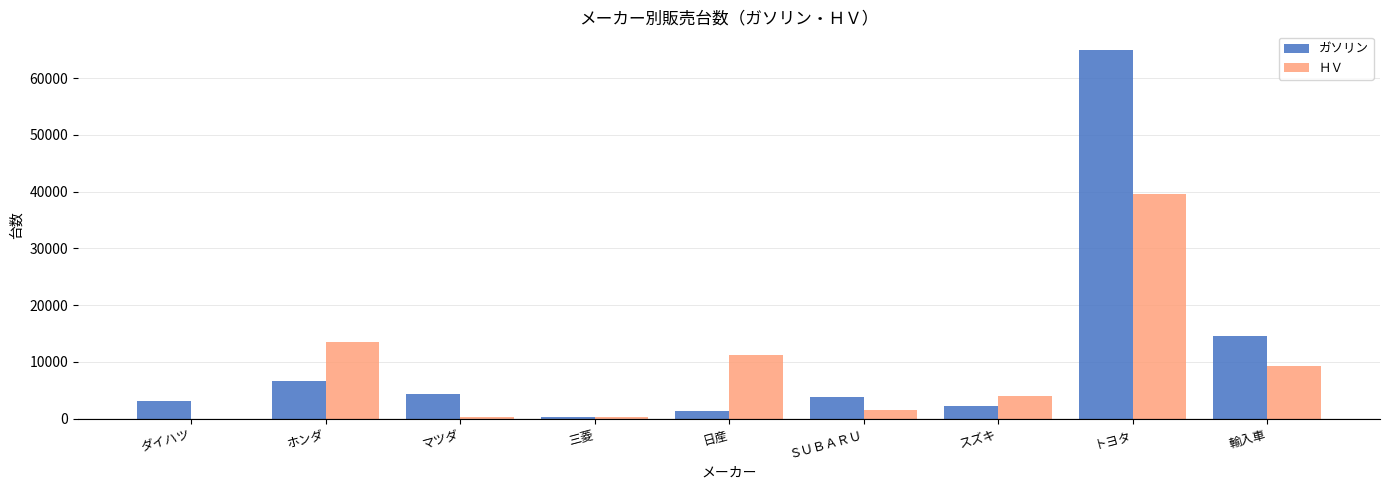

What is the maximum value shown in the chart?

64994